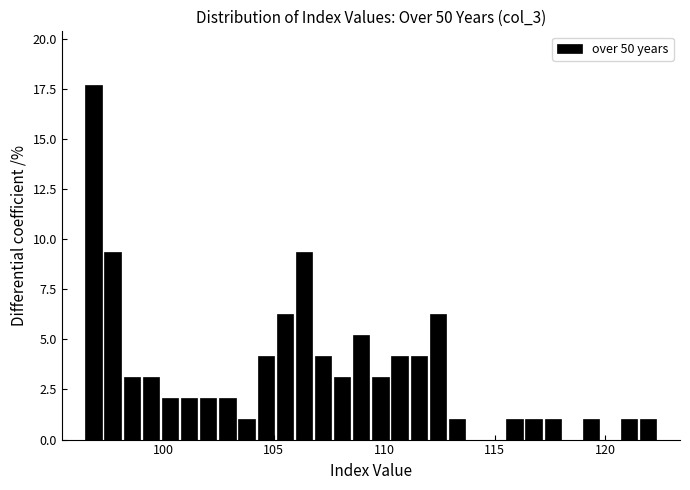

Read against the x-axis, roughly where is the centre of the tallest bar?

97.0